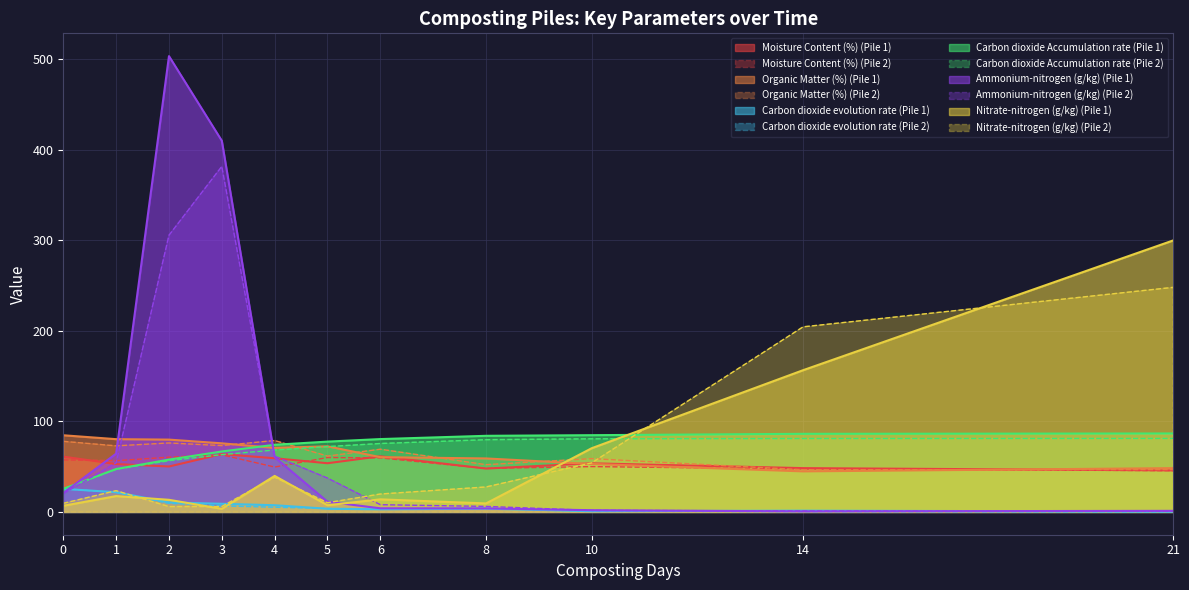

Which series has the widest spread of values?

Ammonium-nitrogen (g/kg) (Pile 1)